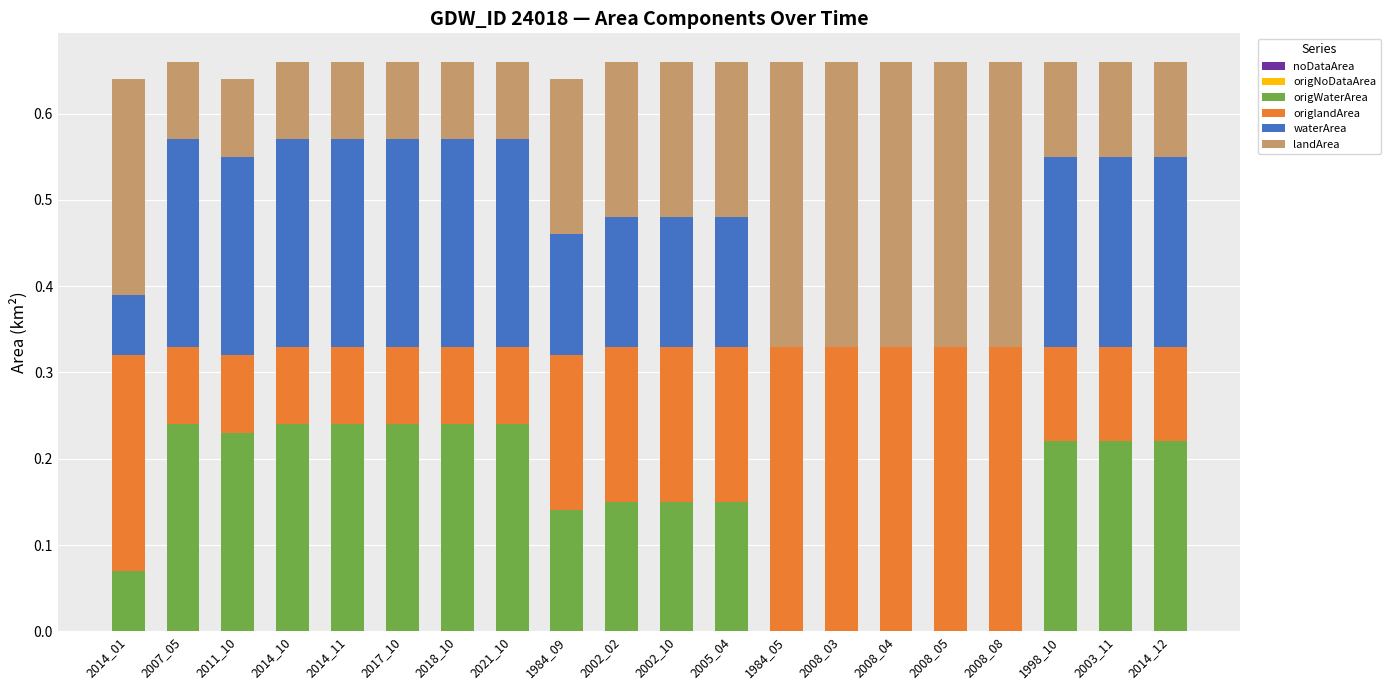

Is it true that waterArea equals 0.2 at 2002_02?

False